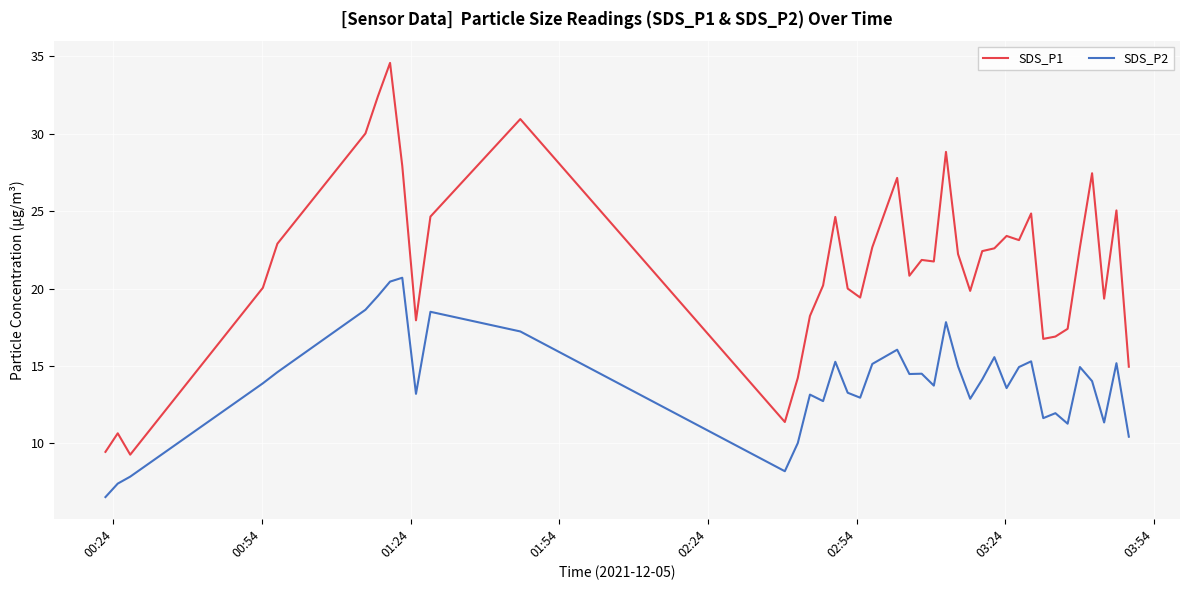

What is the average value of the SDS_P2 series?

13.9